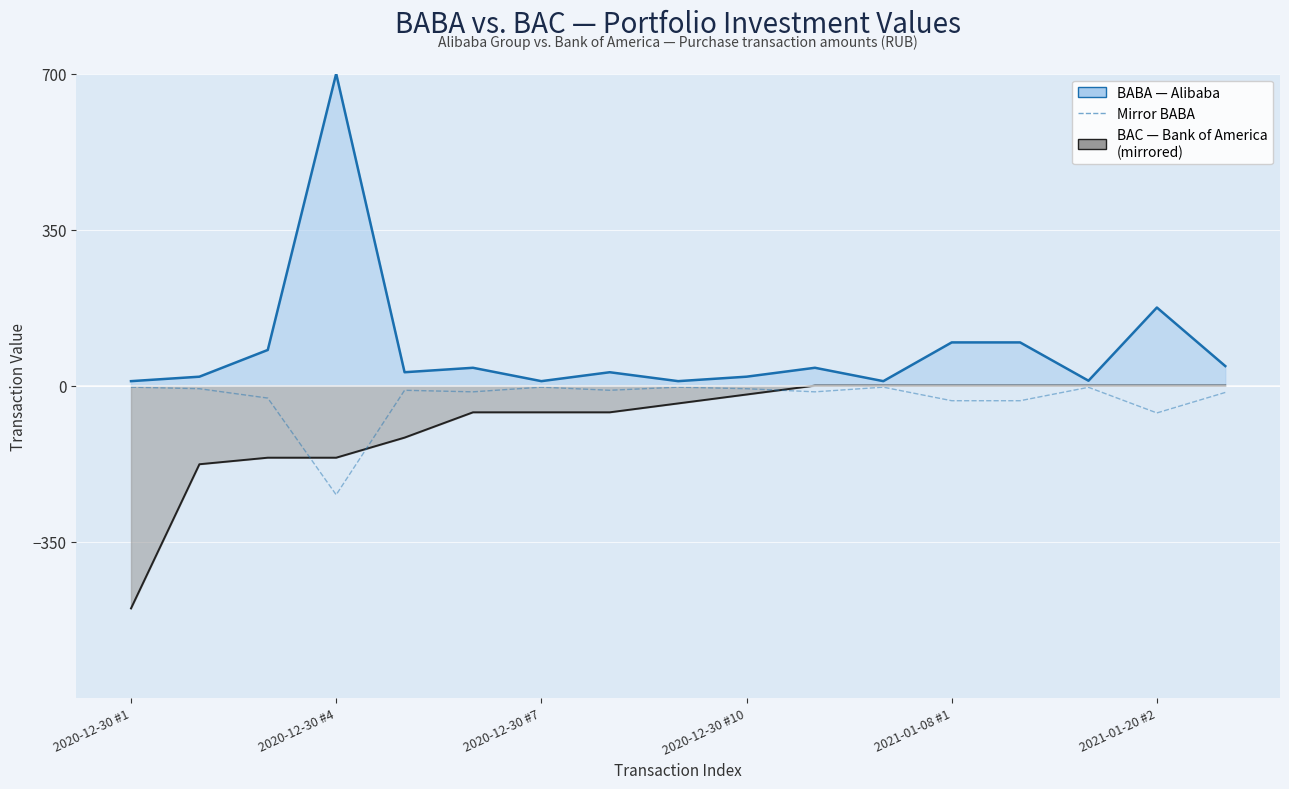

What is the lowest value of the Mirror BABA series?

-245.0